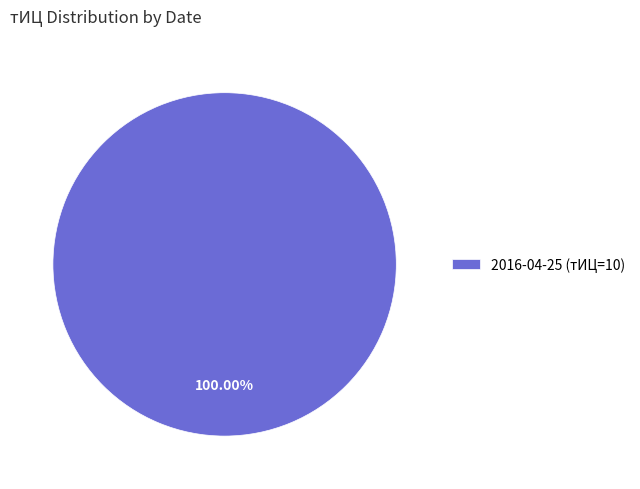

Is there any slice that represents more than half of the pie?

Yes